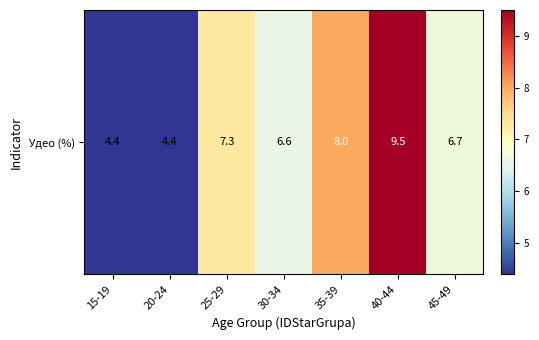

The chart shows a value of 2.6 at 30-34. True or false?

False